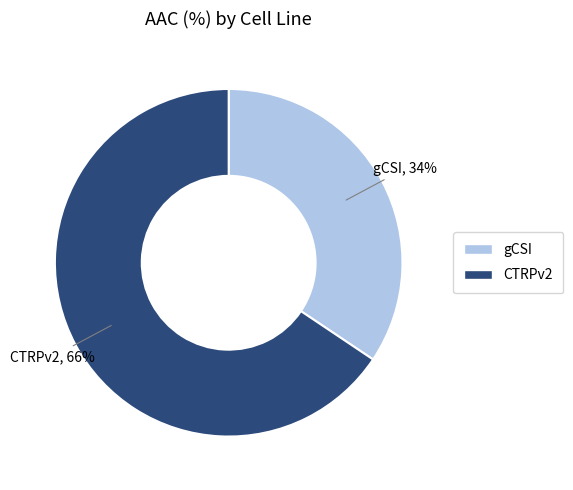

To the nearest percent, what percentage of the pie is gCSI?

34%